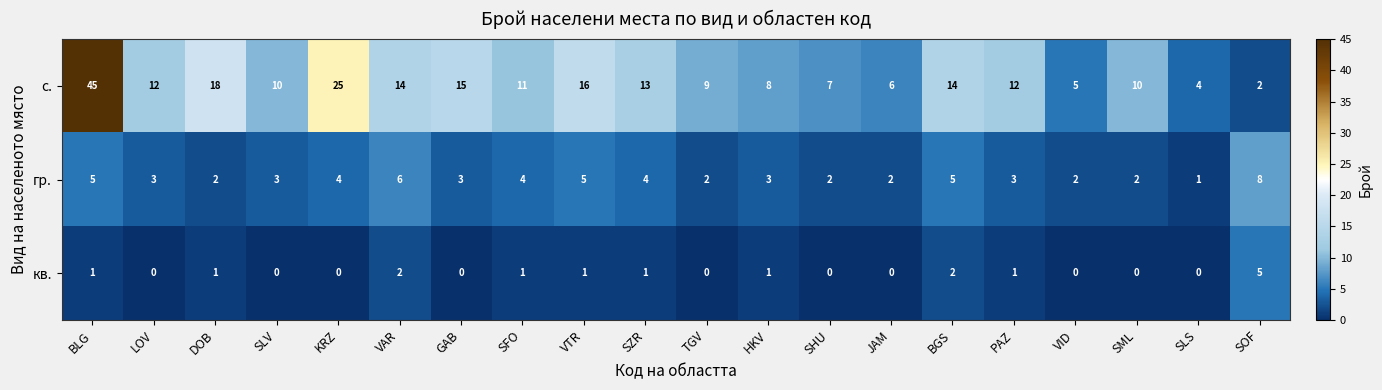

What is the average value of the с. series?

13